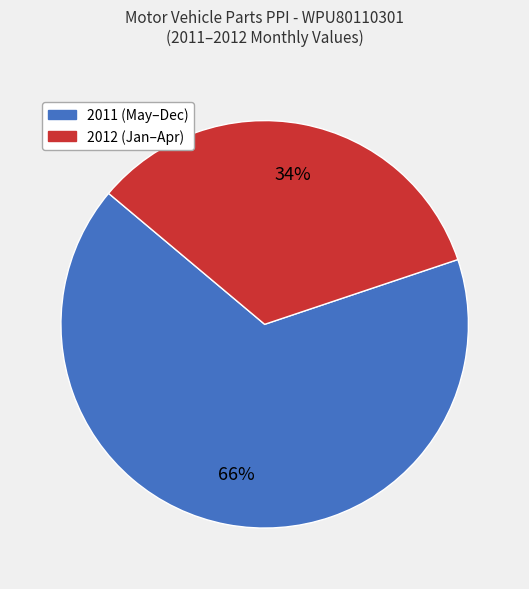

To the nearest percent, what is the average slice percentage?

50%